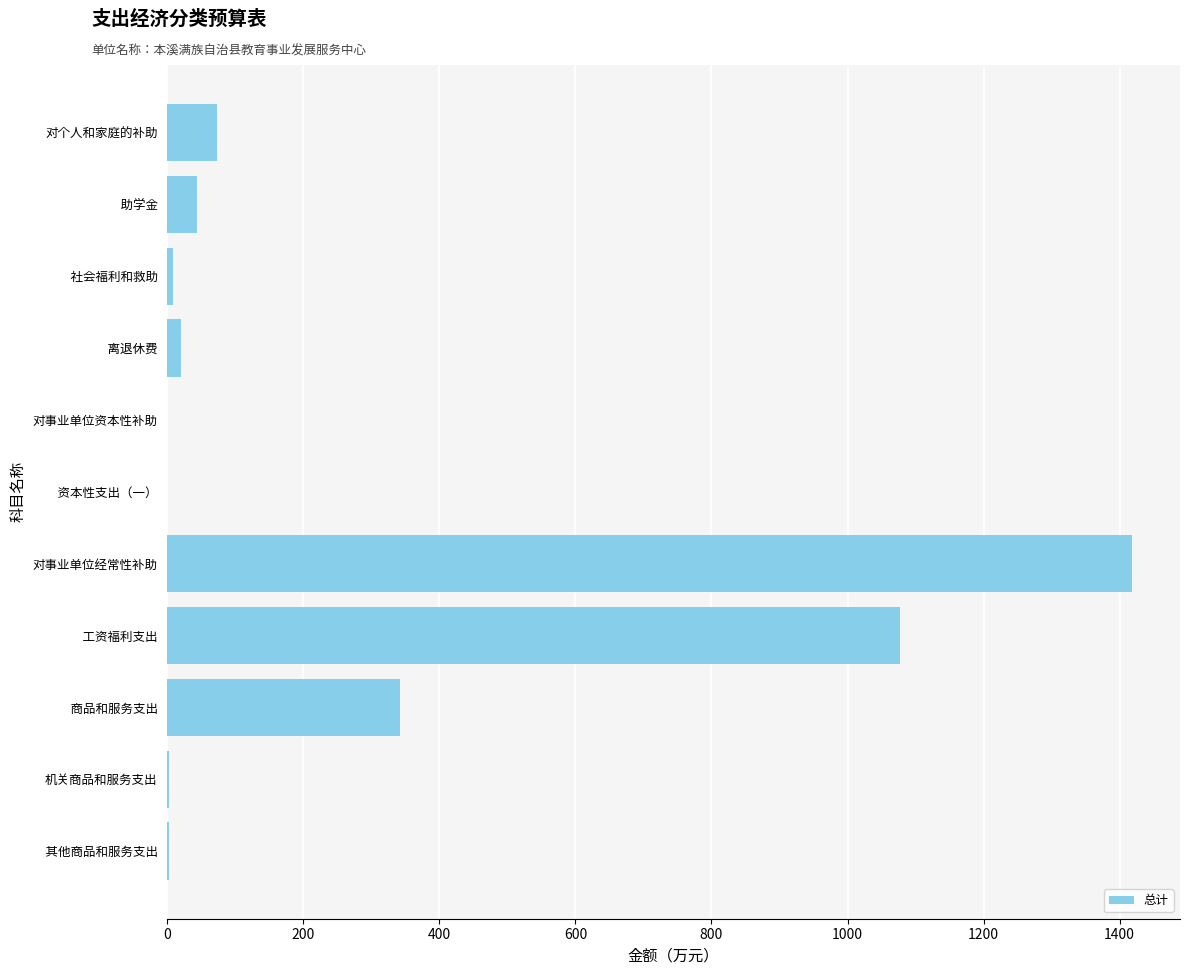

Does the chart contain stacked bars?

No